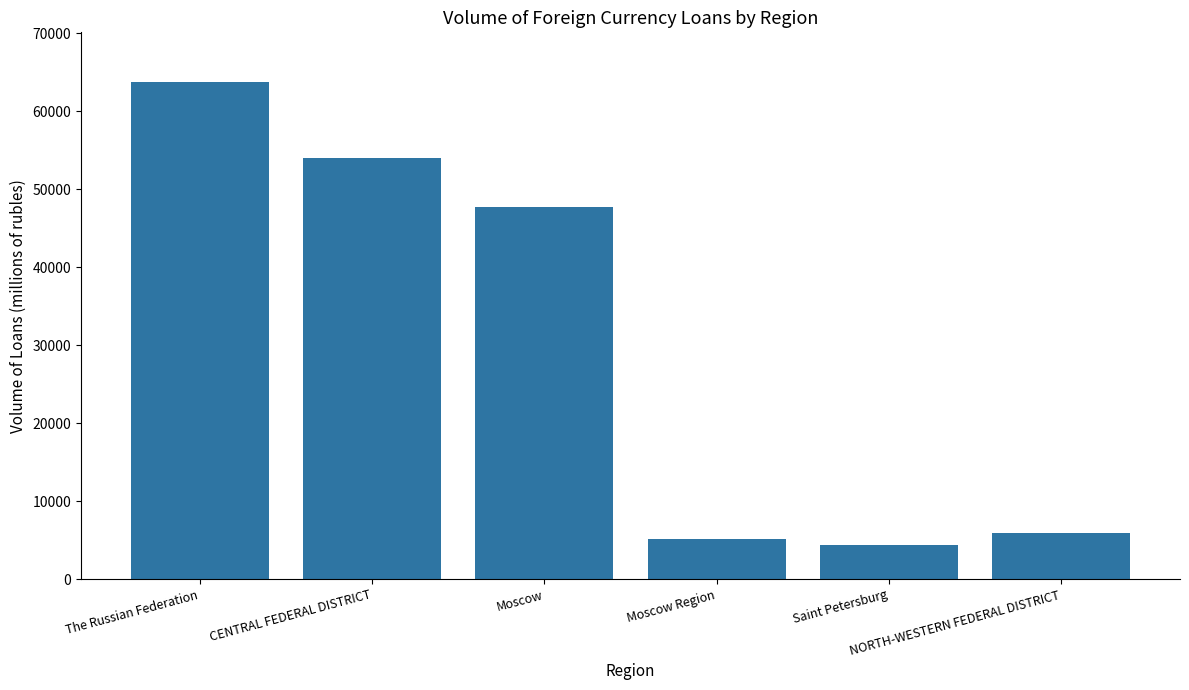

Which category has the highest value across all series?

The Russian Federation